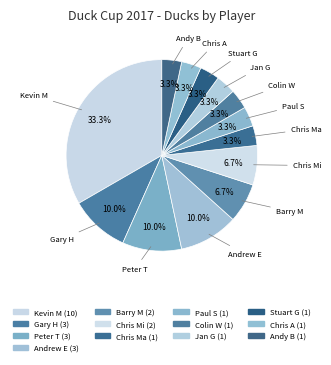

To the nearest percent, what is the difference between the largest and smallest slice percentages?

30%